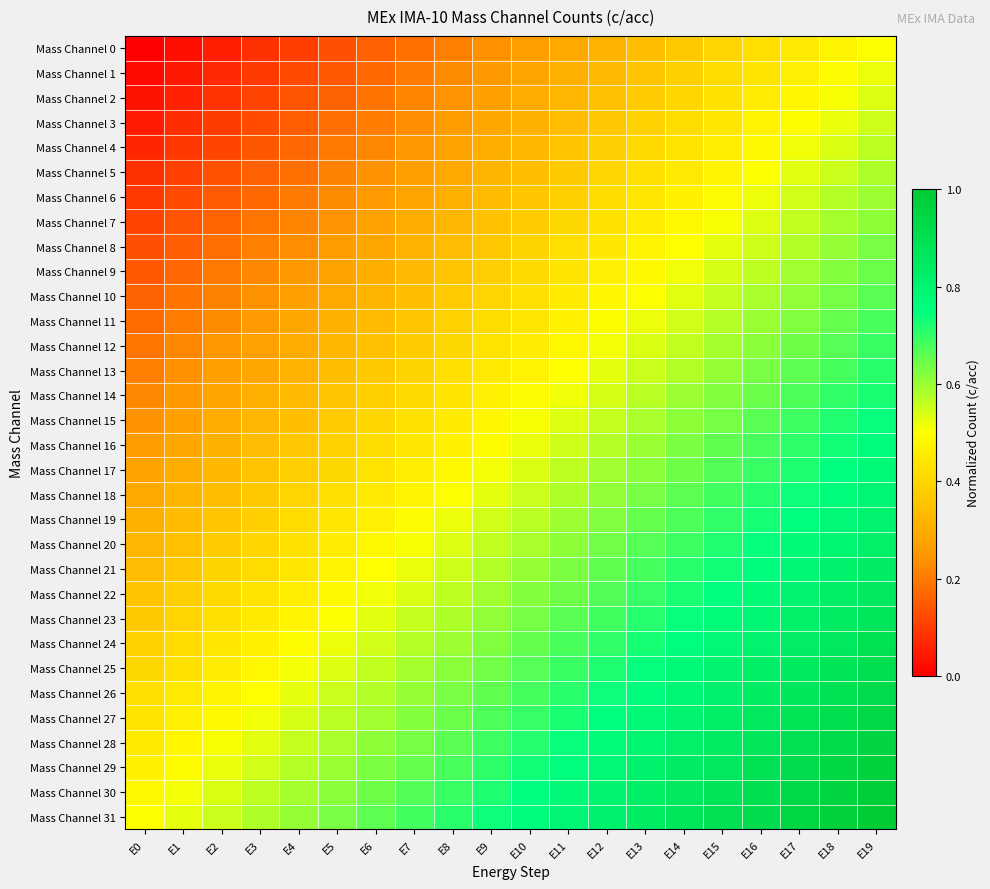

List the series in order of their peak value, highest first.

Mass Channel 31, Mass Channel 30, Mass Channel 29, Mass Channel 28, Mass Channel 27, Mass Channel 26, Mass Channel 25, Mass Channel 24, Mass Channel 23, Mass Channel 22, Mass Channel 21, Mass Channel 20, Mass Channel 19, Mass Channel 18, Mass Channel 17, Mass Channel 16, Mass Channel 15, Mass Channel 14, Mass Channel 13, Mass Channel 12, Mass Channel 11, Mass Channel 10, Mass Channel 9, Mass Channel 8, Mass Channel 7, Mass Channel 6, Mass Channel 5, Mass Channel 4, Mass Channel 3, Mass Channel 2, Mass Channel 1, Mass Channel 0